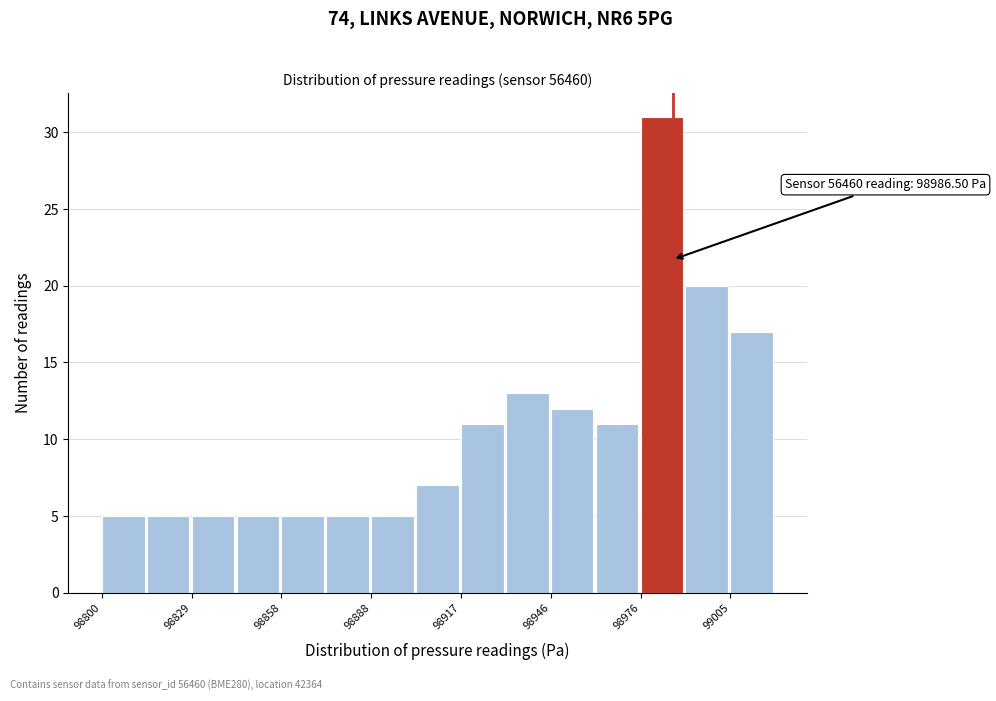

Read against the x-axis, roughly where is the centre of the tallest bar?

98985